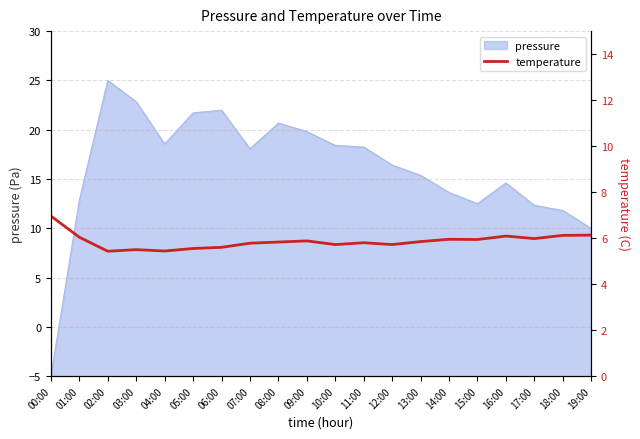

What is the difference between the second highest and second lowest values?

0.7